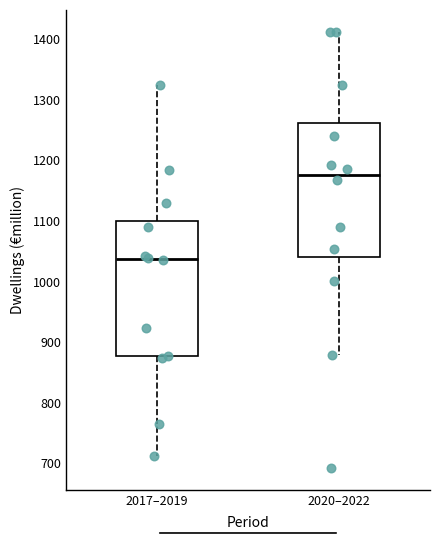

Reading left to right, transcribe this box plot: for each box, give where its median line is, the range the box spans, and where its two whiskers end, as read against the y-axis. The values are not printed on the chart, so give them approximately, as read against the axis.

2017–2019: median 1040, box 880 to 1100, whiskers 710 to 1330
2020–2022: median 1180, box 1040 to 1260, whiskers 880 to 1410